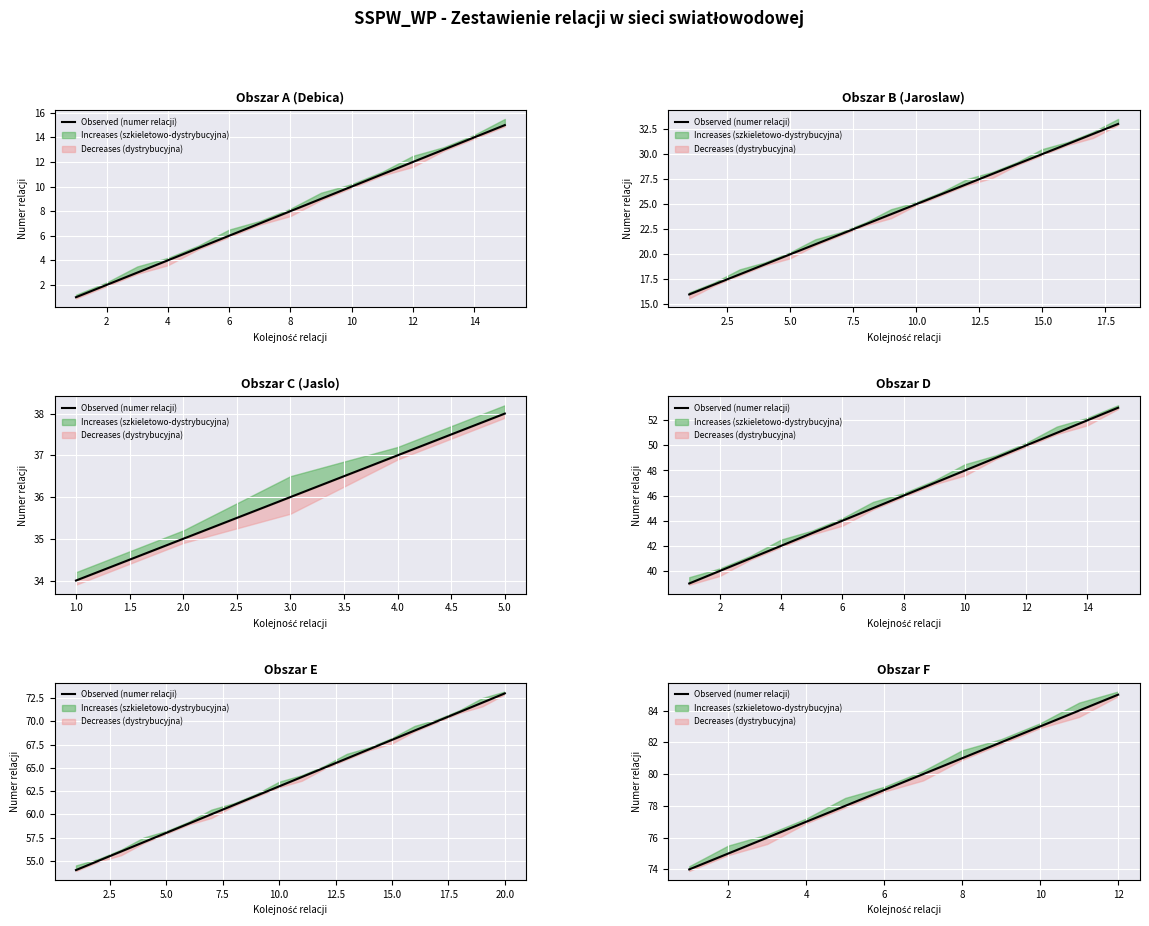

How many values exceed 80?

5